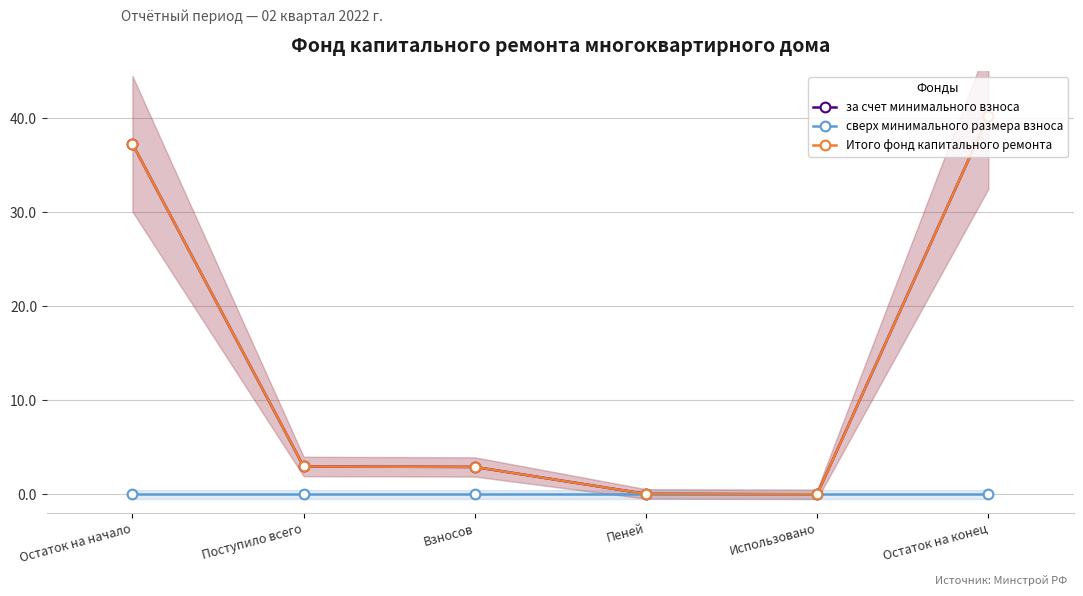

Is it true that сверх минимального размера взноса equals 0.0 at Пеней?

True